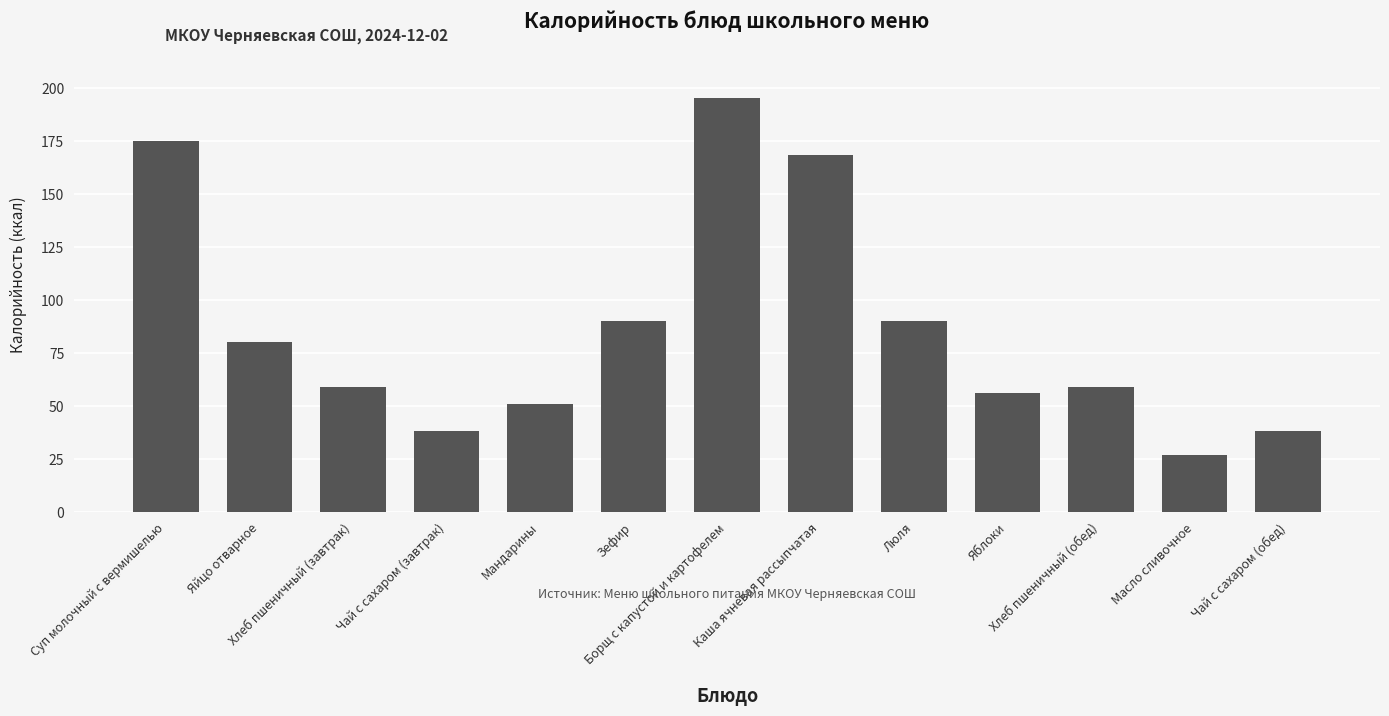

Which category has the highest value across all series?

Борщ с капустой и картофелем